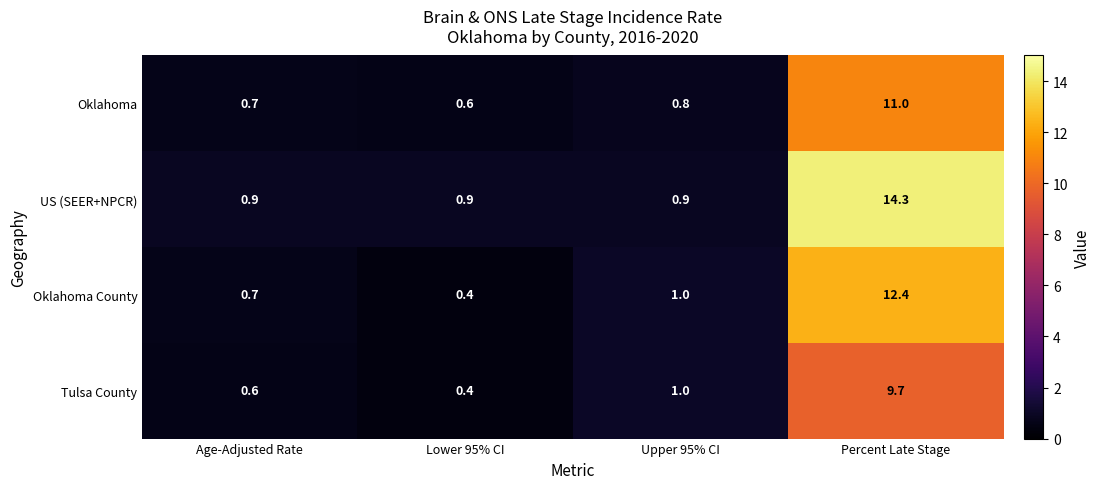

What is the maximum value shown in the chart?

14.3